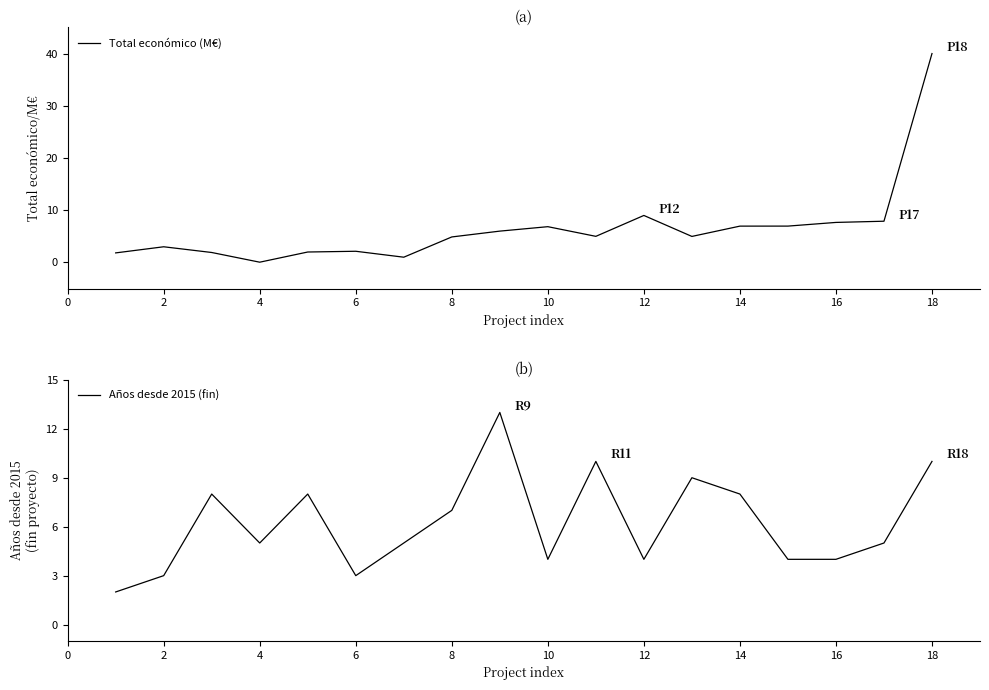

The Total económico (M€) series shows 7.7 at 16. True or false?

True